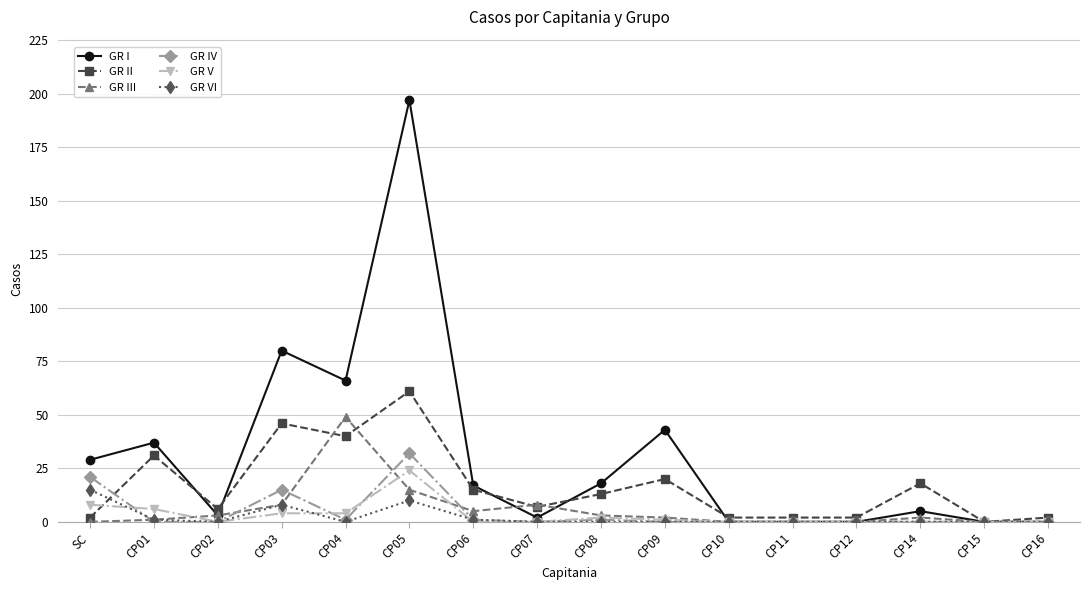

True or false: GR VI has more than 1 points higher than both neighbors.

True